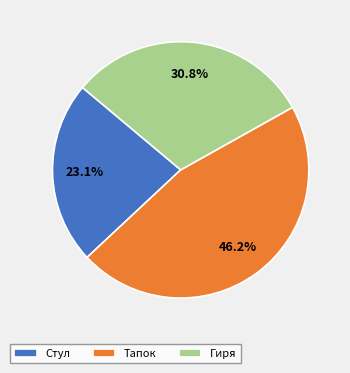

To the nearest percent, what is the difference between the Тапок and Стул slice percentages?

23%